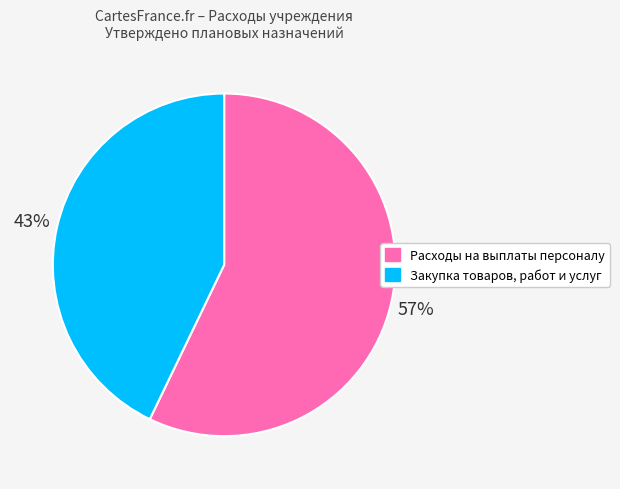

True or false: Расходы на выплаты персоналу accounts for 63% of the total.

False